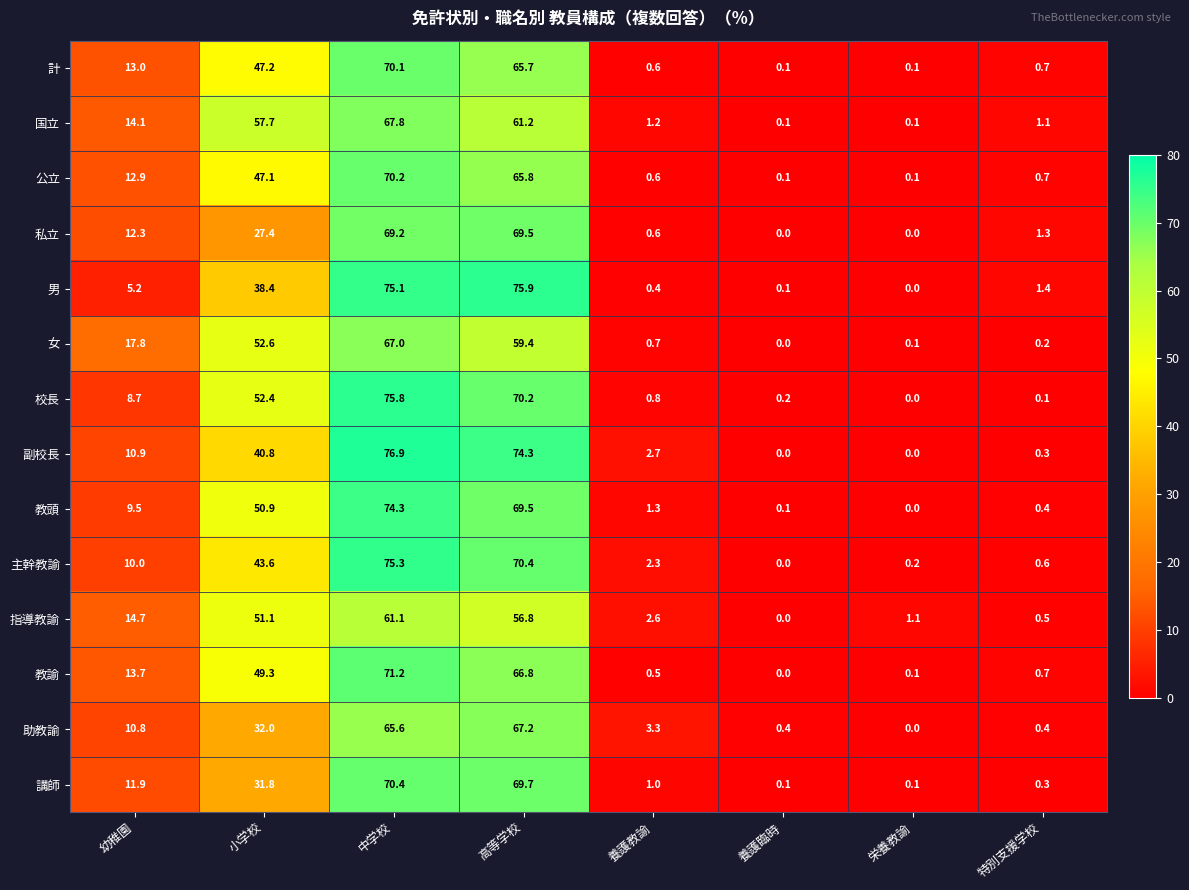

At which label does 国立 first exceed 14?

幼稚園